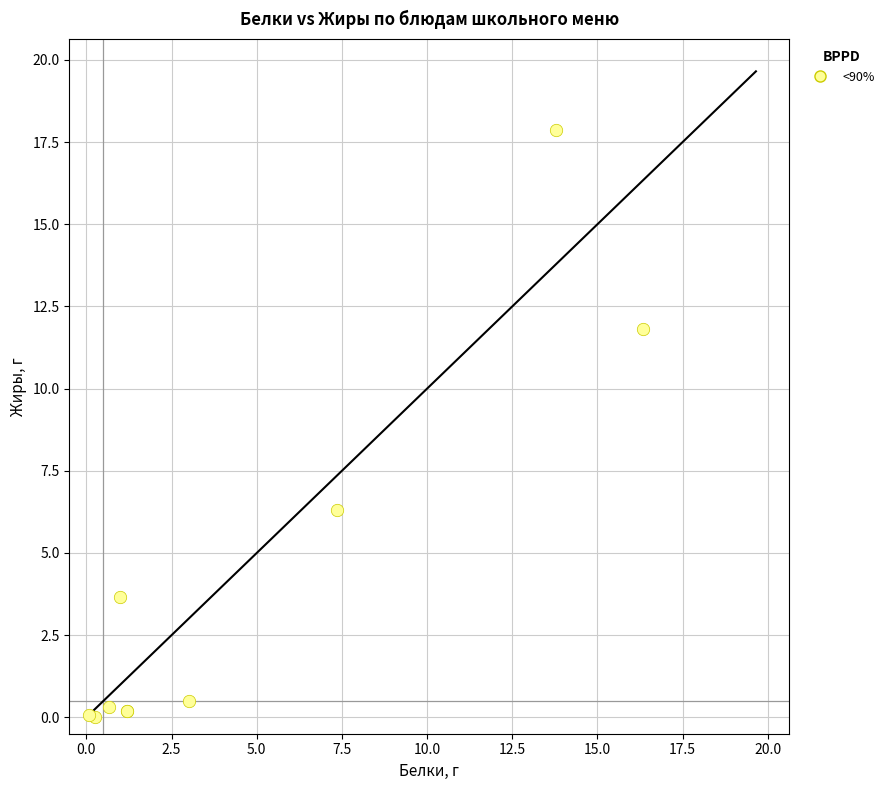

What Y value in the scatter plot is closest to 8?

6.3